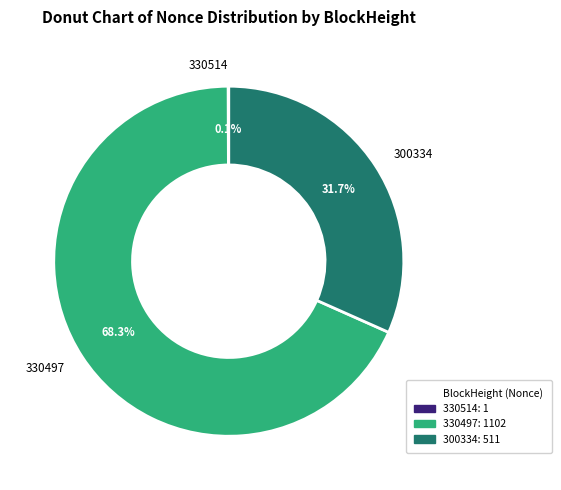

Which category has the biggest portion of the pie?

330497